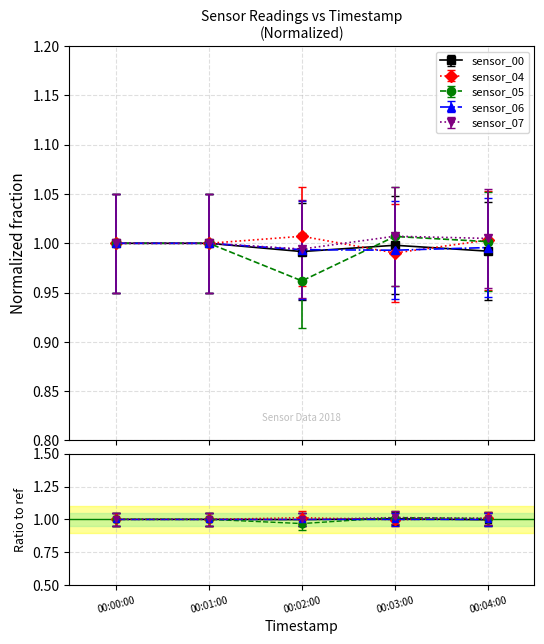

What is the label of the 3rd point from the right?

00:02:00